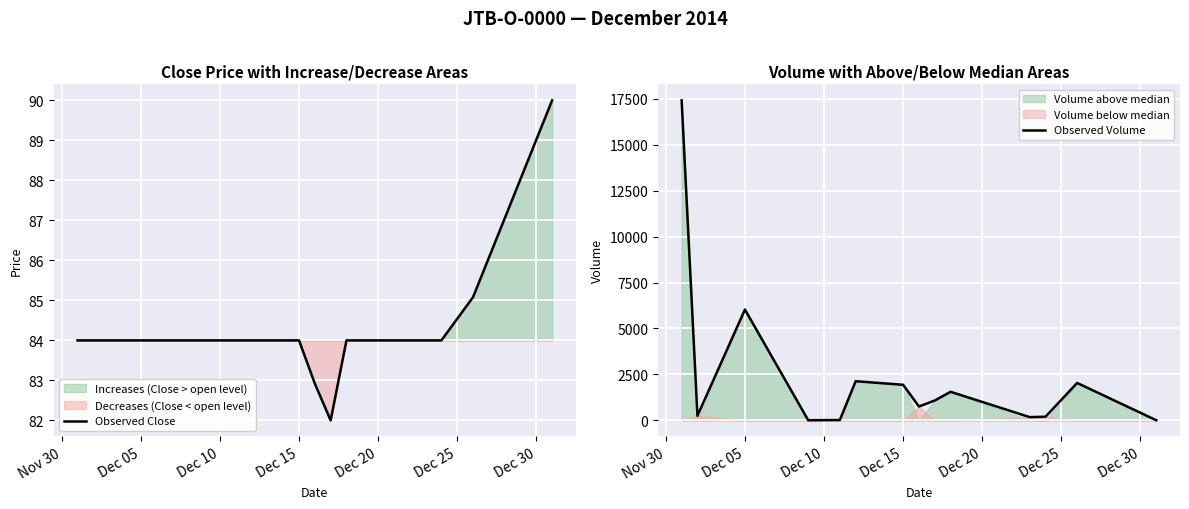

At which label is Observed Volume closest to 8709?

Dec 05